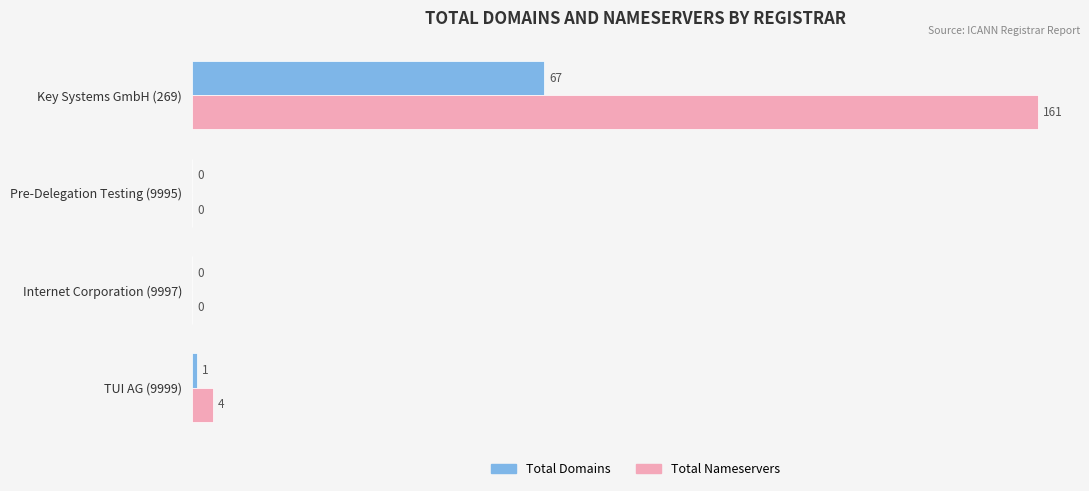

At which category is the sum across all series the highest?

Key Systems GmbH (269)